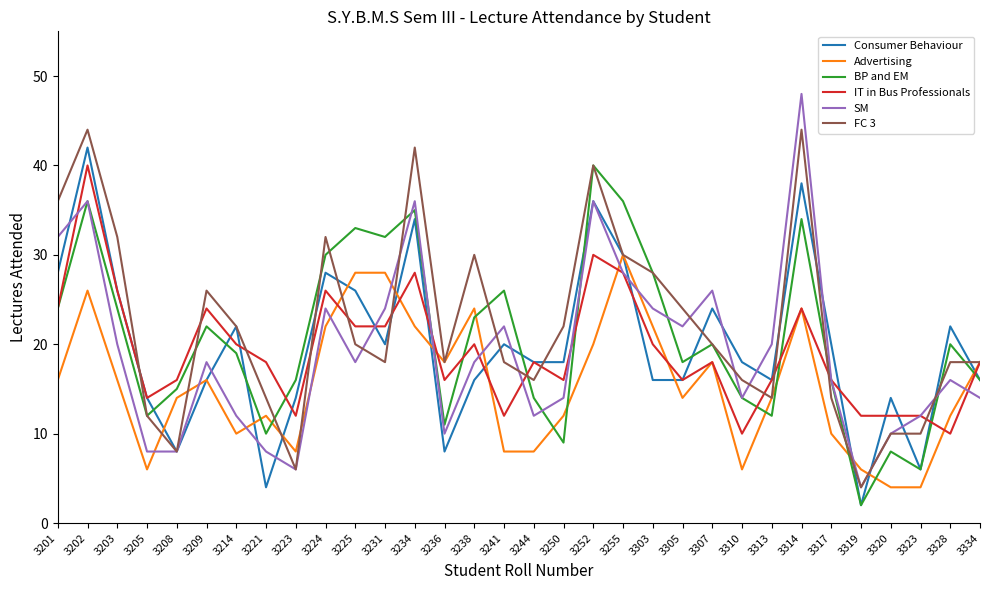

Does the chart display data point markers on the line(s)?

No